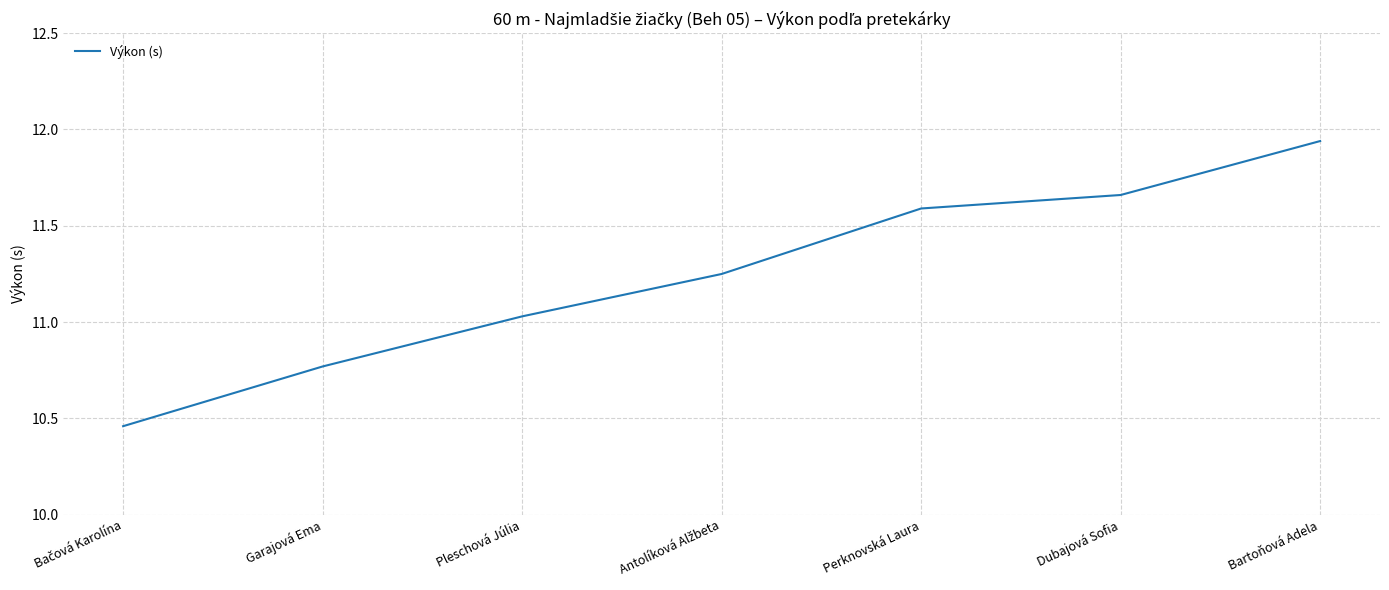

Is this an area chart (filled region under the line)?

No